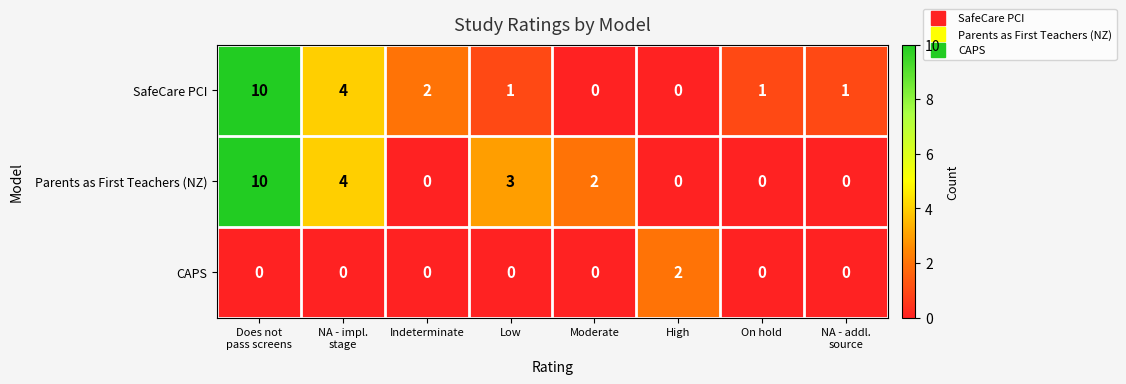

How many data points does each series have?

8